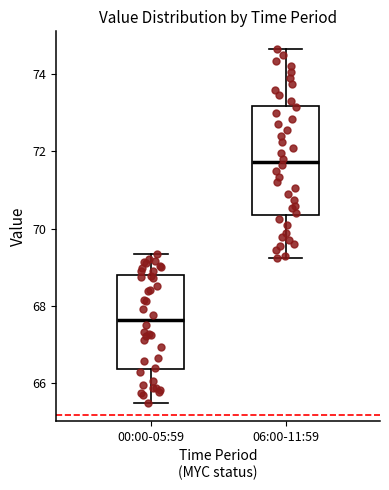

Which box's median line is the highest?

06:00-11:59